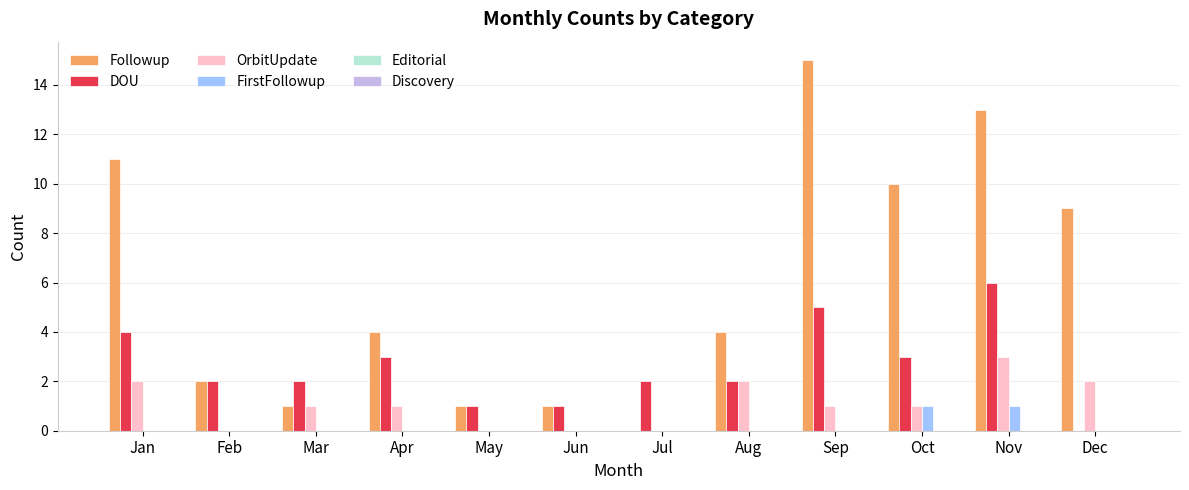

Which series has the largest total across all categories?

Followup